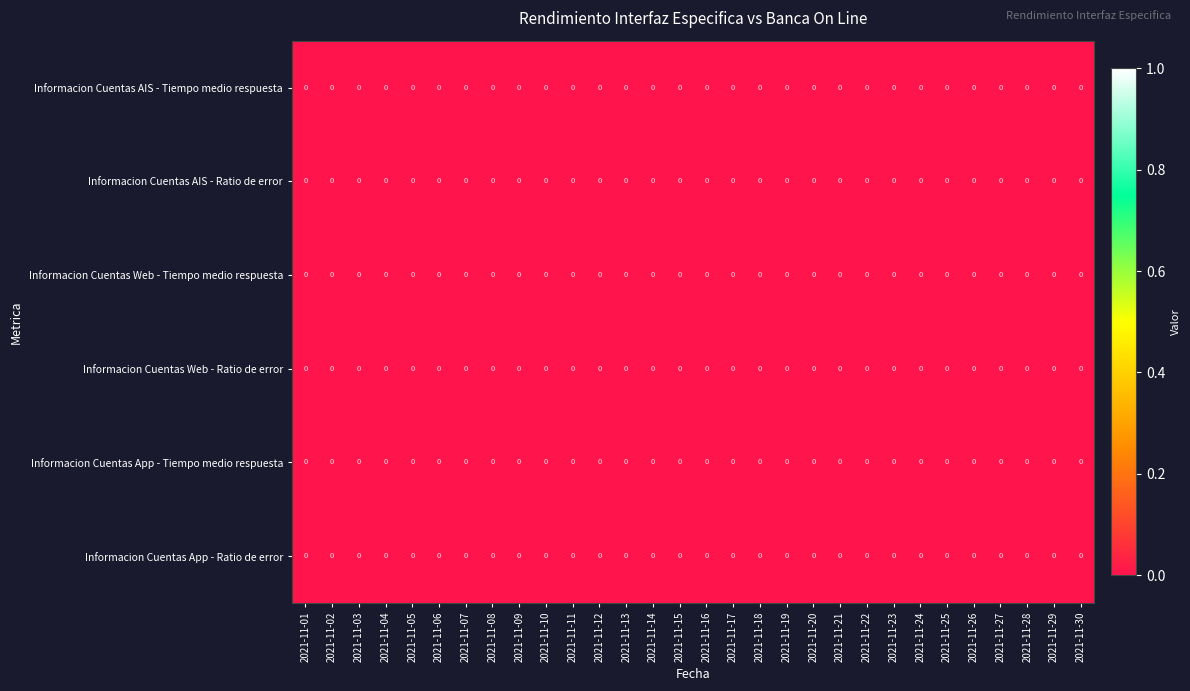

List the labels in order of row_0 value, largest first.

2021-11-18, 2021-11-06, 2021-11-13, 2021-11-23, 2021-11-12, 2021-11-21, 2021-11-30, 2021-11-03, 2021-11-07, 2021-11-08, 2021-11-25, 2021-11-16, 2021-11-15, 2021-11-14, 2021-11-04, 2021-11-24, 2021-11-26, 2021-11-28, 2021-11-11, 2021-11-22, 2021-11-17, 2021-11-10, 2021-11-05, 2021-11-02, 2021-11-29, 2021-11-01, 2021-11-27, 2021-11-09, 2021-11-19, 2021-11-20